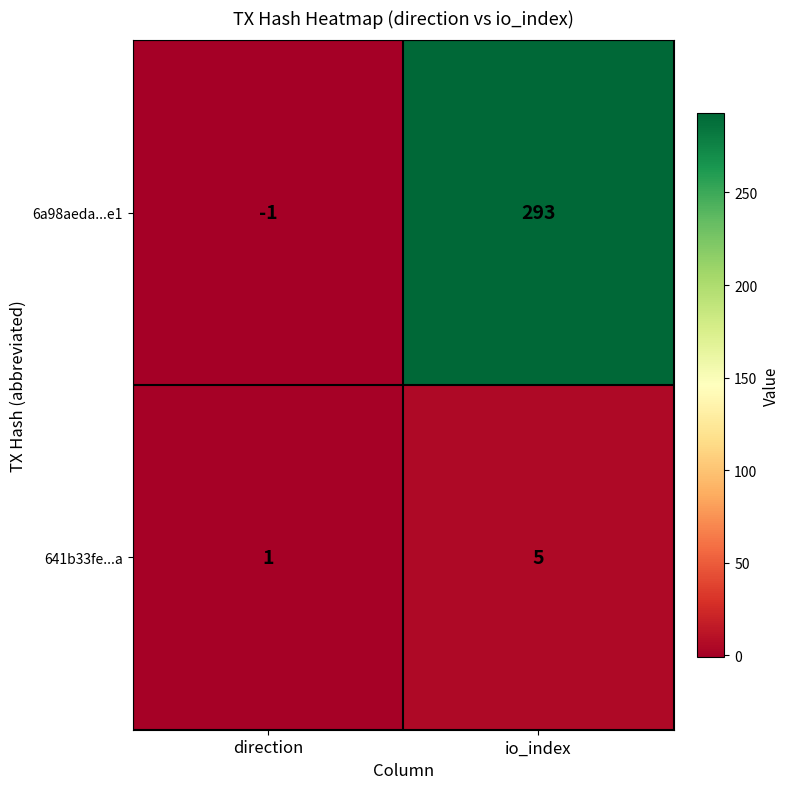

Which category has the highest value across all series?

io_index